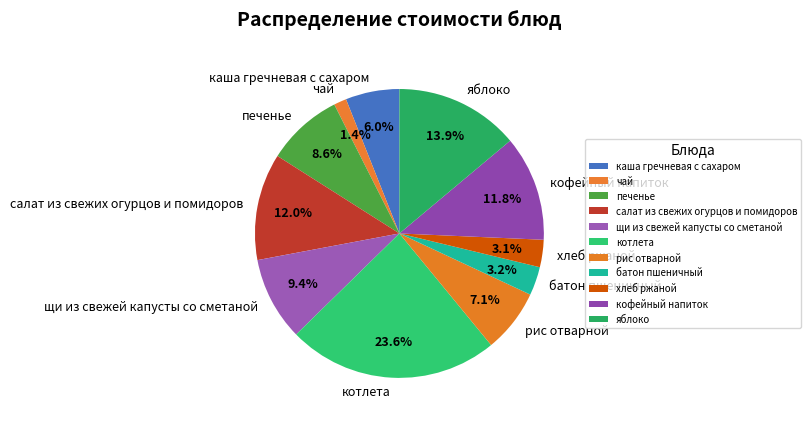

Combined, do хлеб ржаной and чай account for over 50%?

No